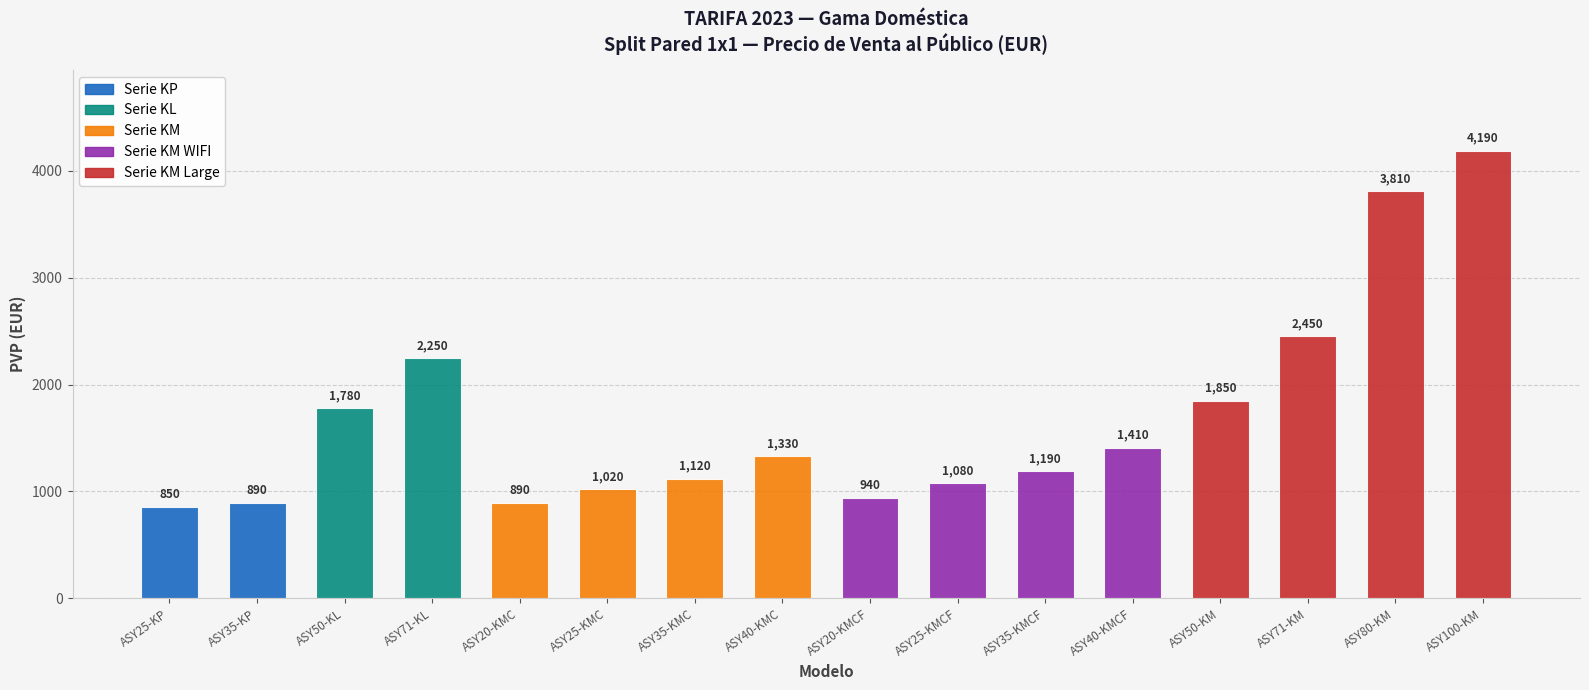

Read the value at ASY25-KMCF, to the nearest 50.

1100